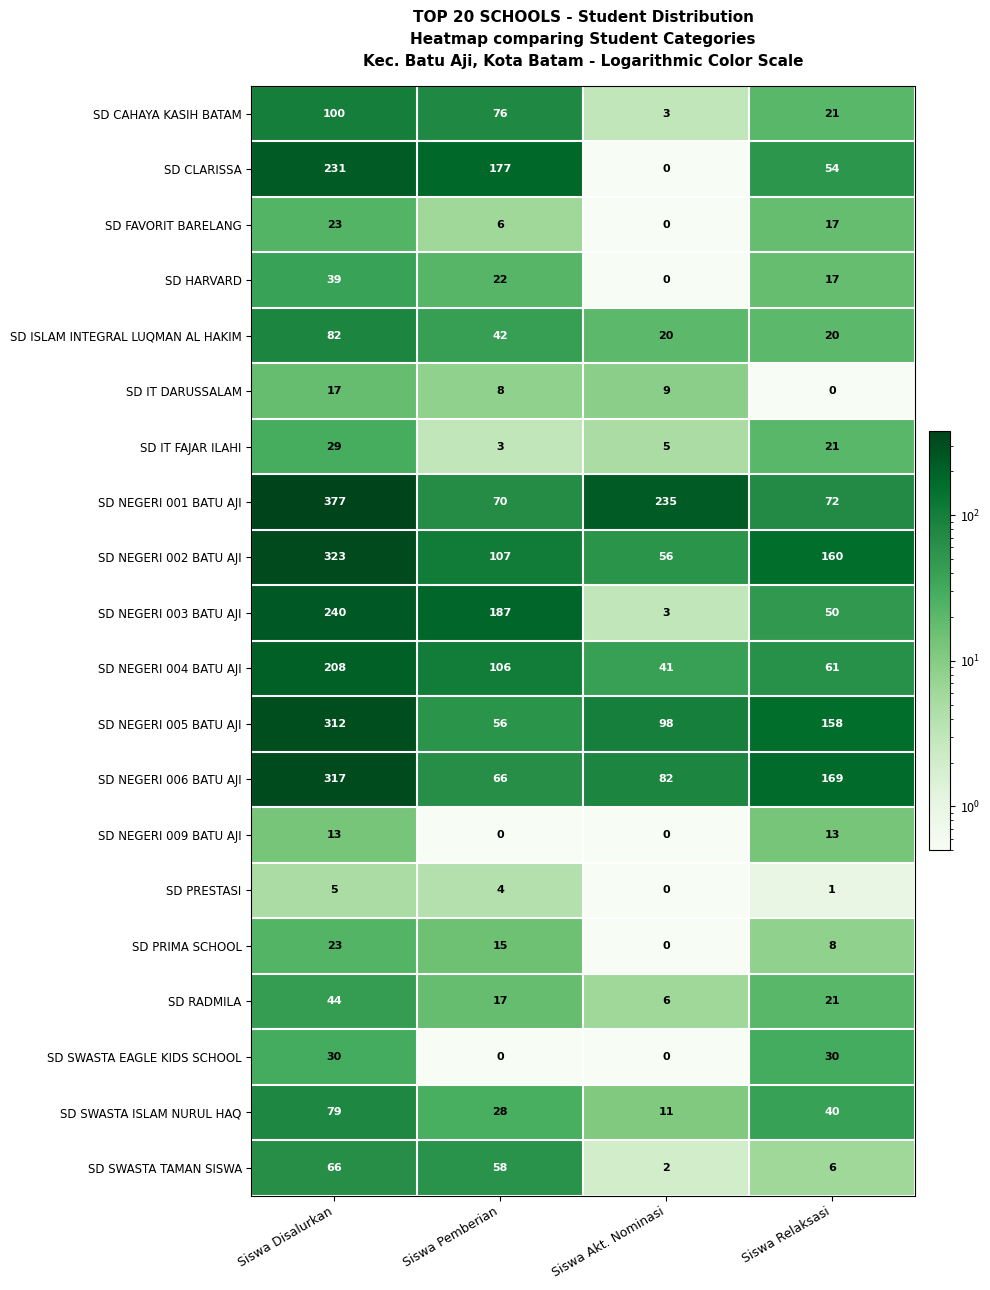

What is the highest value of the SD FAVORIT BARELANG series?

23